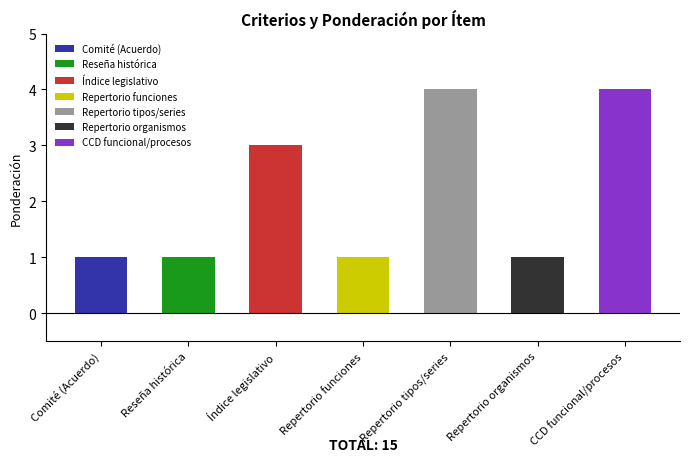

How many data points are above 1?

3